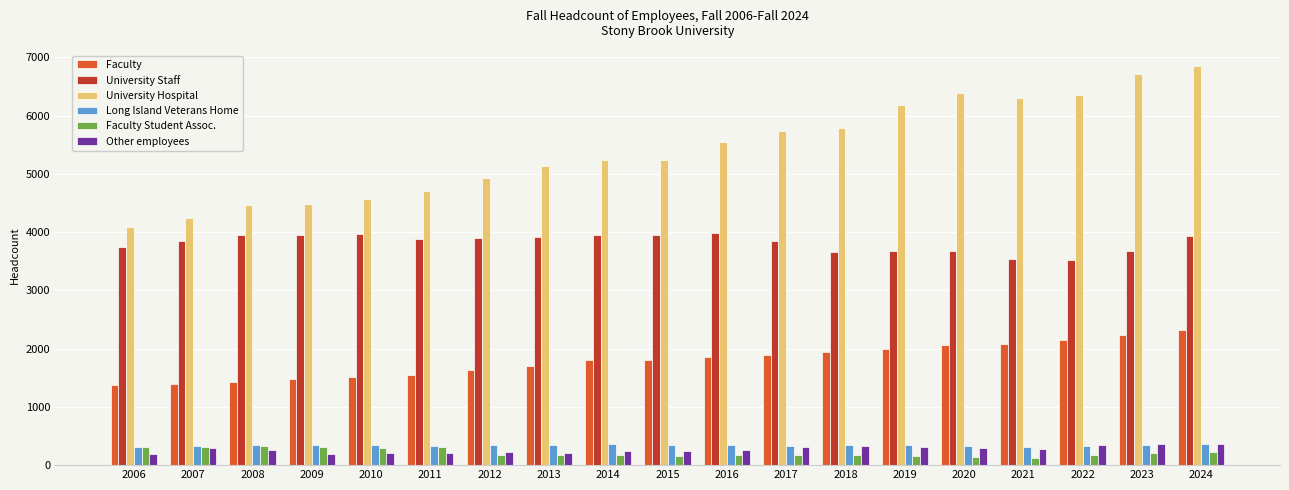

What is the maximum value for University Staff?

3984